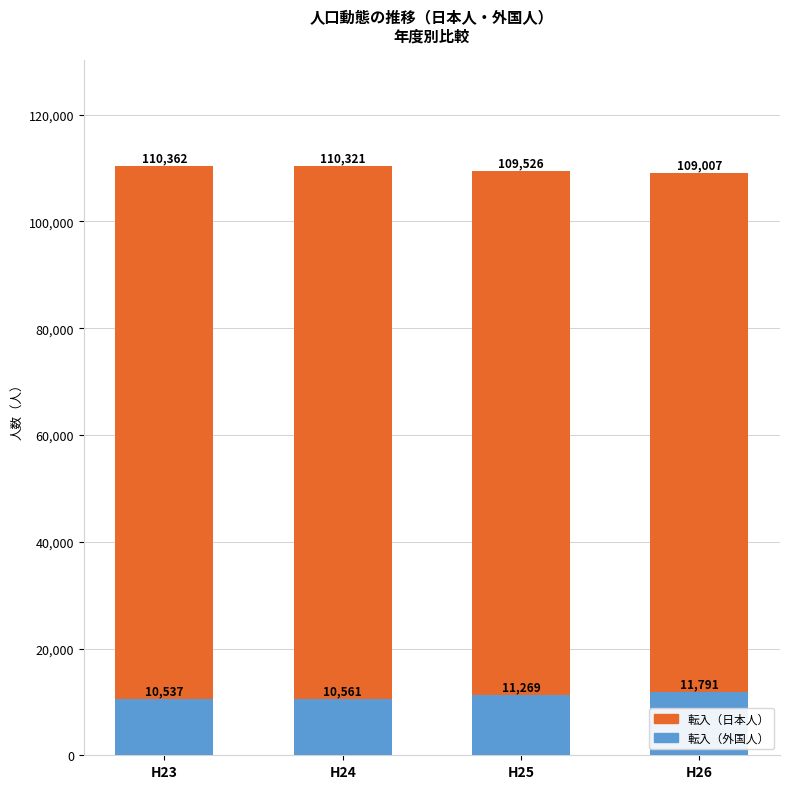

The 転入（日本人） series shows 110362 at H23. True or false?

True